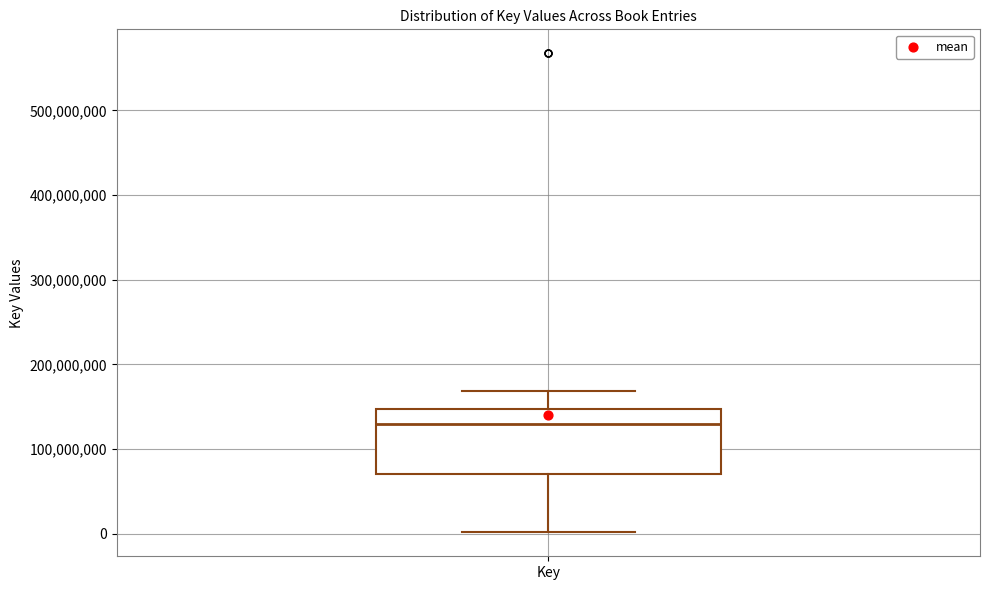

Where does the upper whisker of the box for Key end on the y-axis? The values are not printed on the chart, so give them approximately, as read against the axis.

170000000